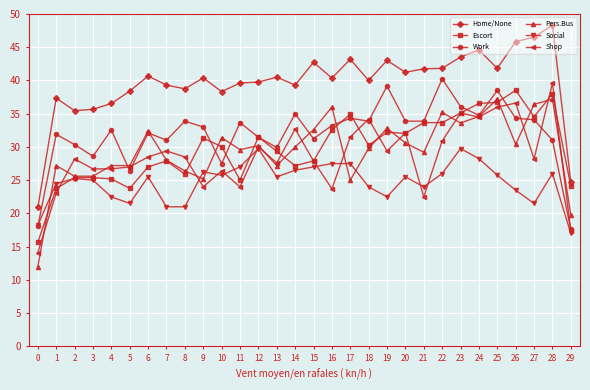

What is the minimum value shown in the chart?

12.0